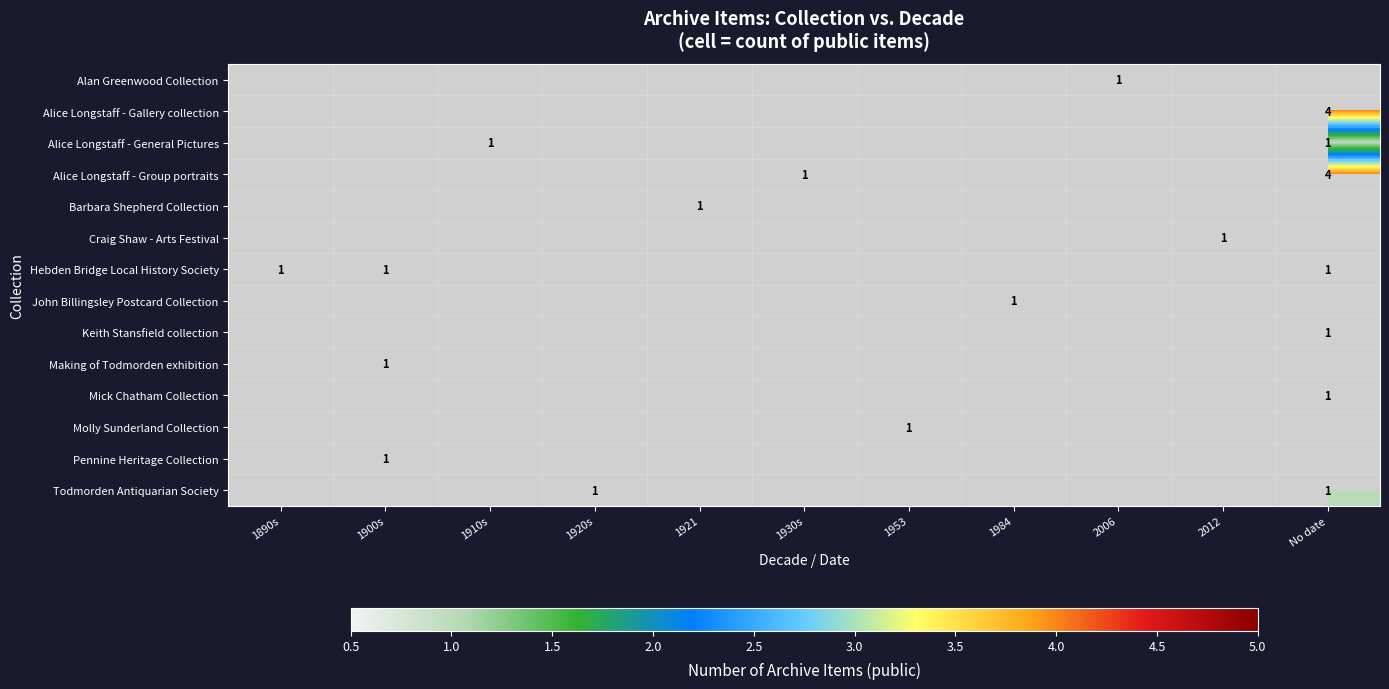

What is the maximum value shown in the chart?

4.0